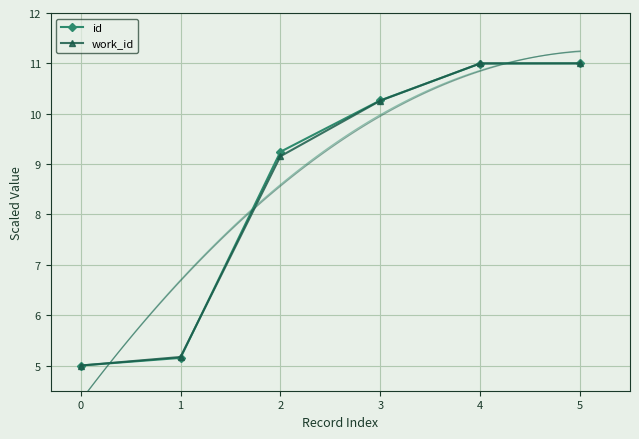

True or false: work_id has more than 2 interior local peaks.

False